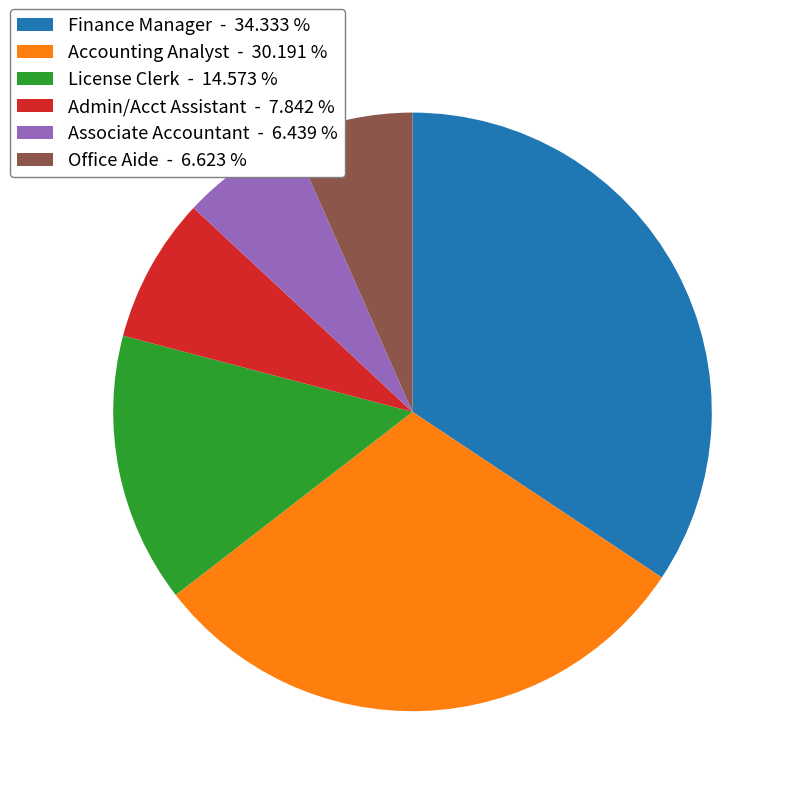

Approximately how many times larger is the value at Admin/Acct Assistant - 7.842 % compared to Office Aide - 6.623 %?

1.2